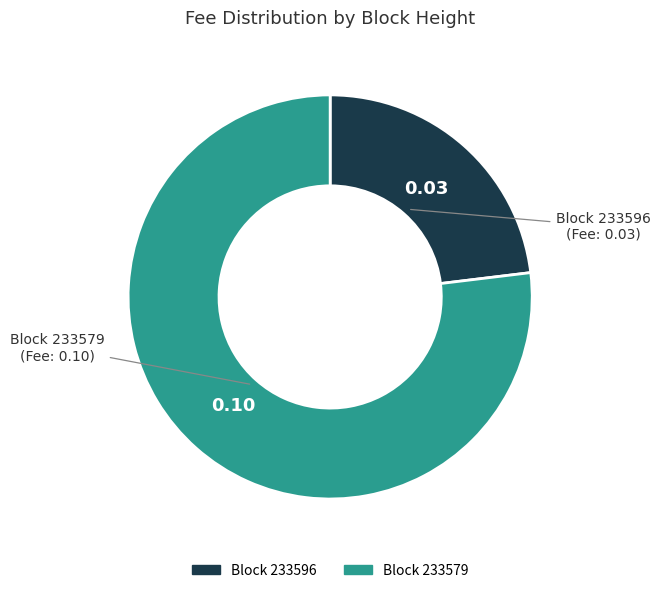

Is there a majority slice in this chart?

Yes